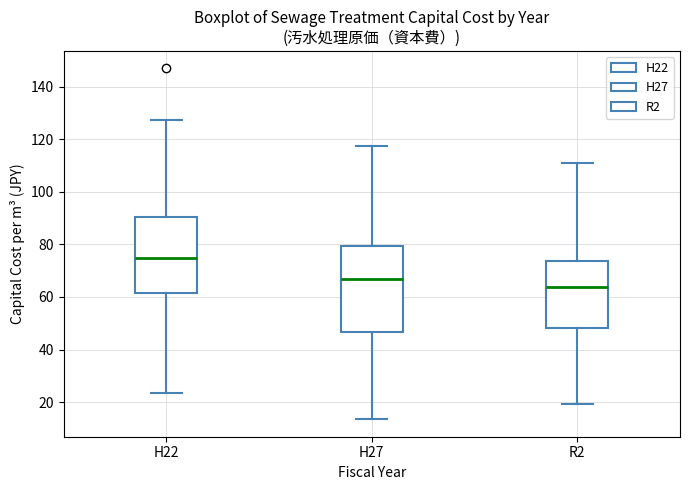

Reading left to right, transcribe this box plot: for each box, give where its median line is, the range the box spans, and where its two whiskers end, as read against the y-axis. The values are not printed on the chart, so give them approximately, as read against the axis.

H22: median 74, box 62 to 90, whiskers 24 to 128
H27: median 66, box 46 to 80, whiskers 14 to 118
R2: median 64, box 48 to 74, whiskers 20 to 112